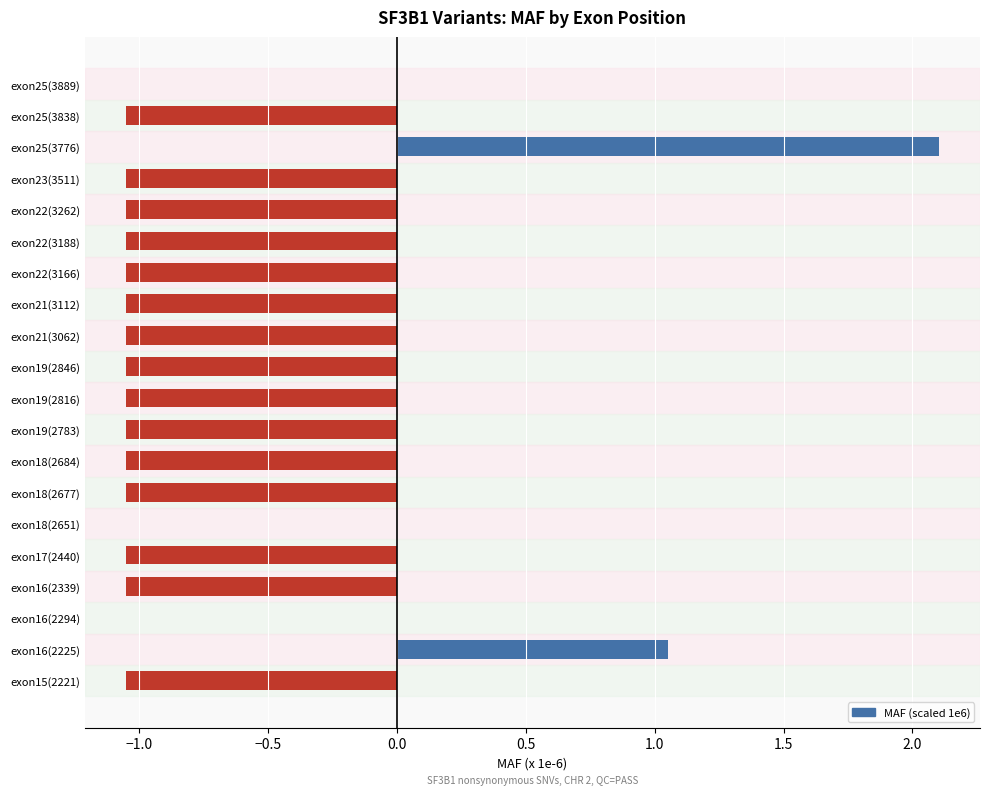

What is the greatest value displayed?

2.1